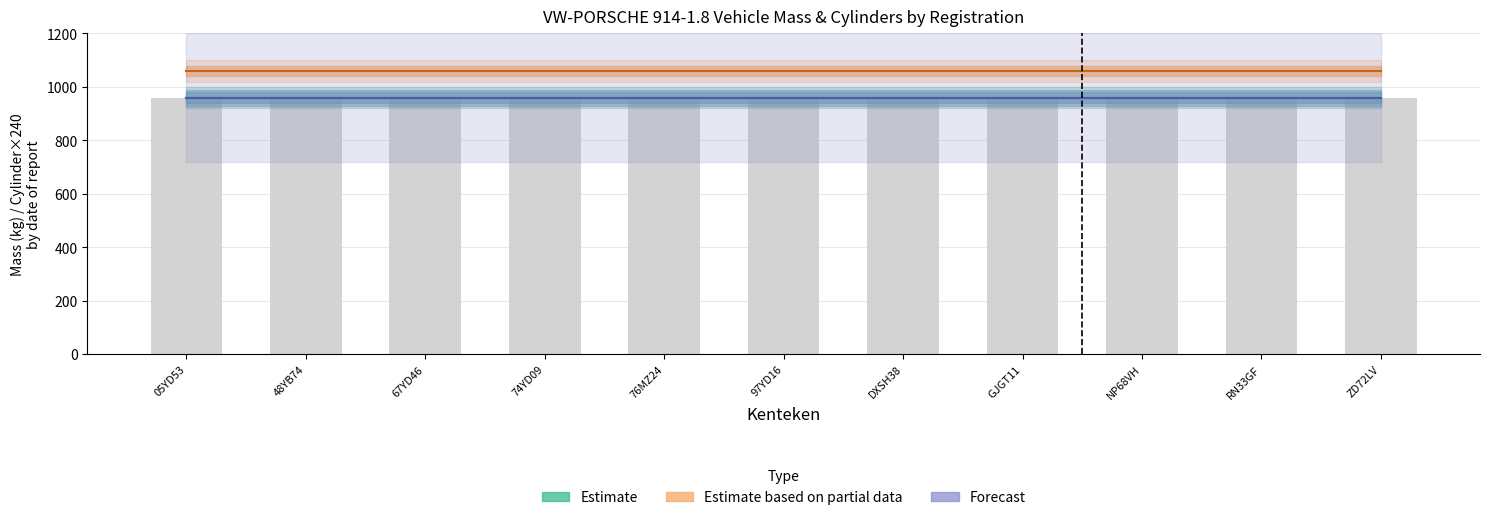

Rank the categories by massa_ledig_voertuig value from highest to lowest.

05YD53, 48YB74, 67YD46, 74YD09, 76MZ24, 97YD16, DXSH38, GJGT11, NP68VH, RN33GF, ZD72LV